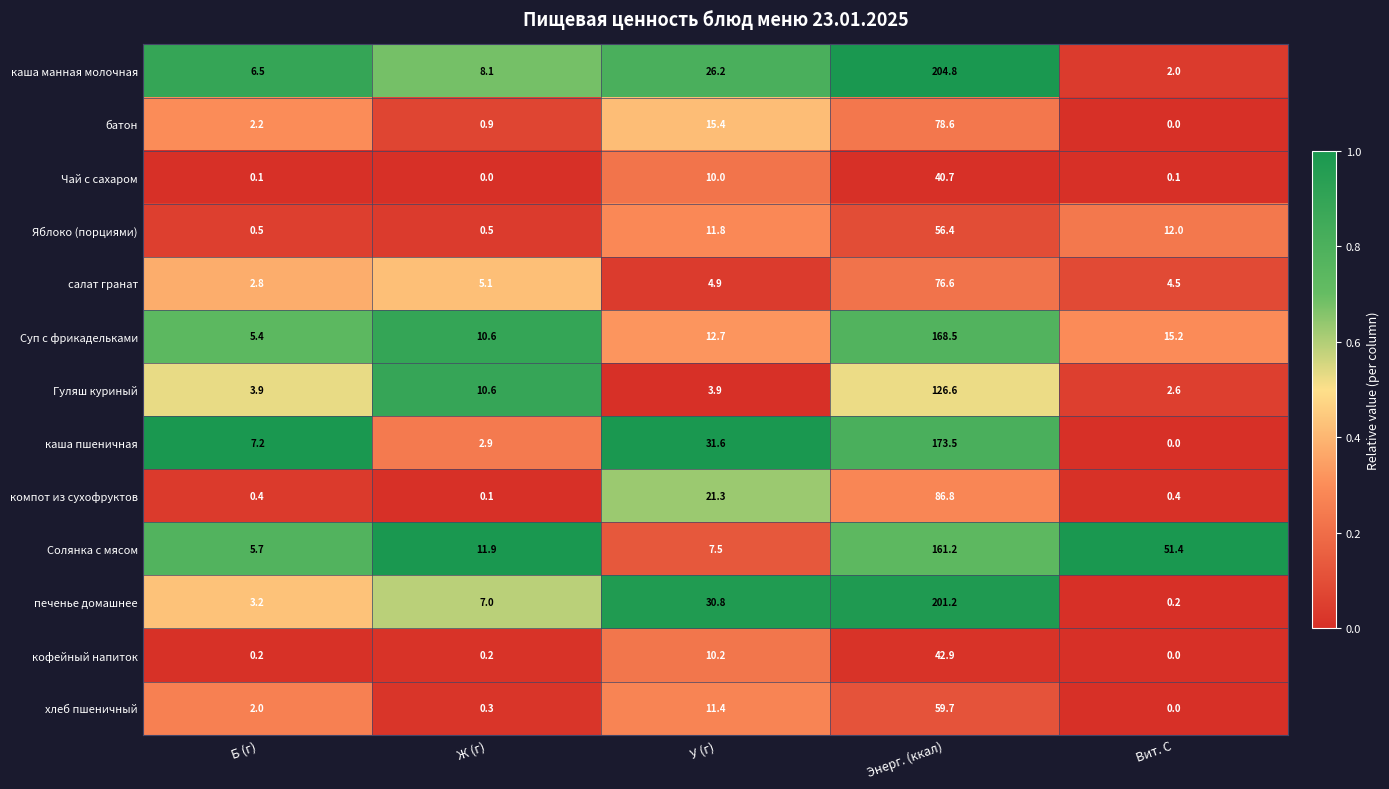

What is the approximate value of хлеб пшеничный at У (г)?

11.4